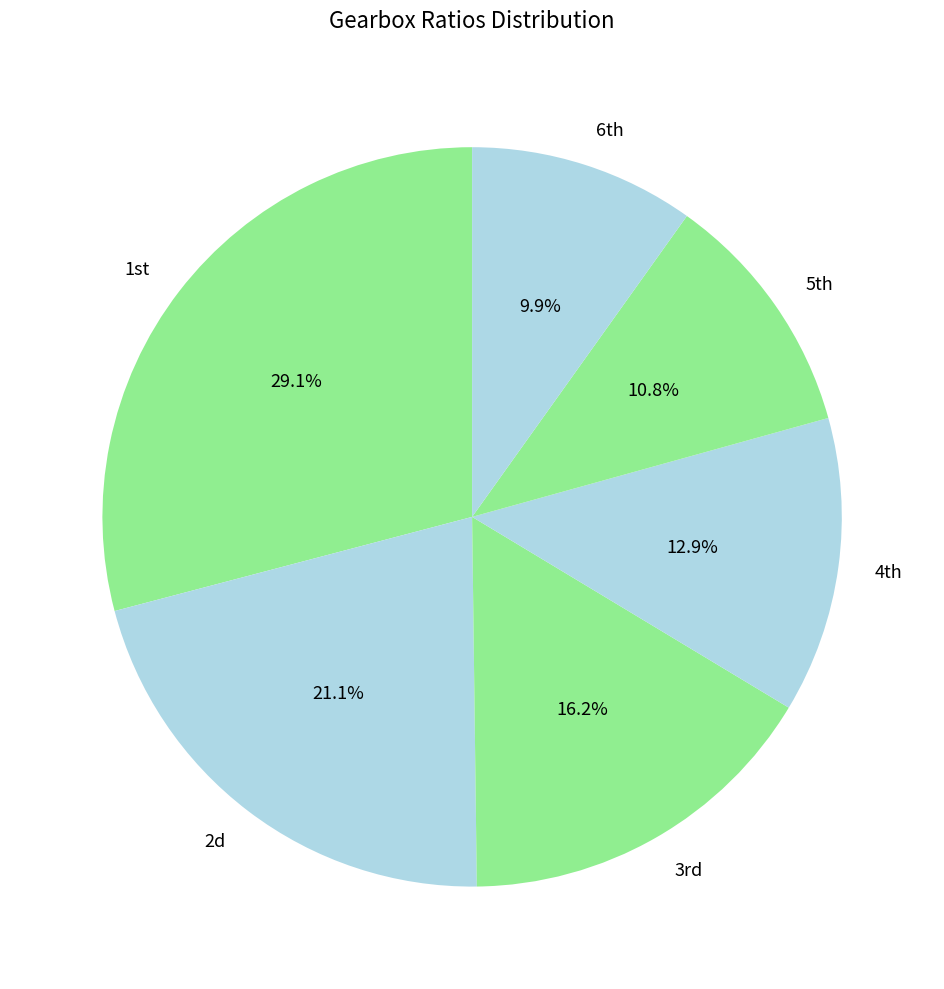

Count the number of slices in the pie.

6